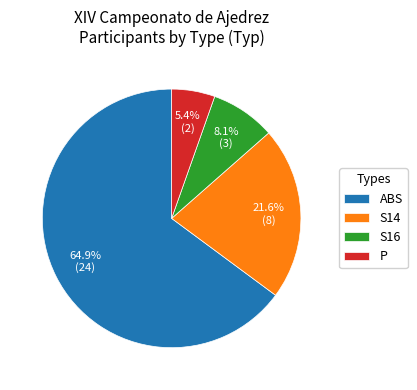

To the nearest percent, what is the combined percentage of S14 and P?

27%